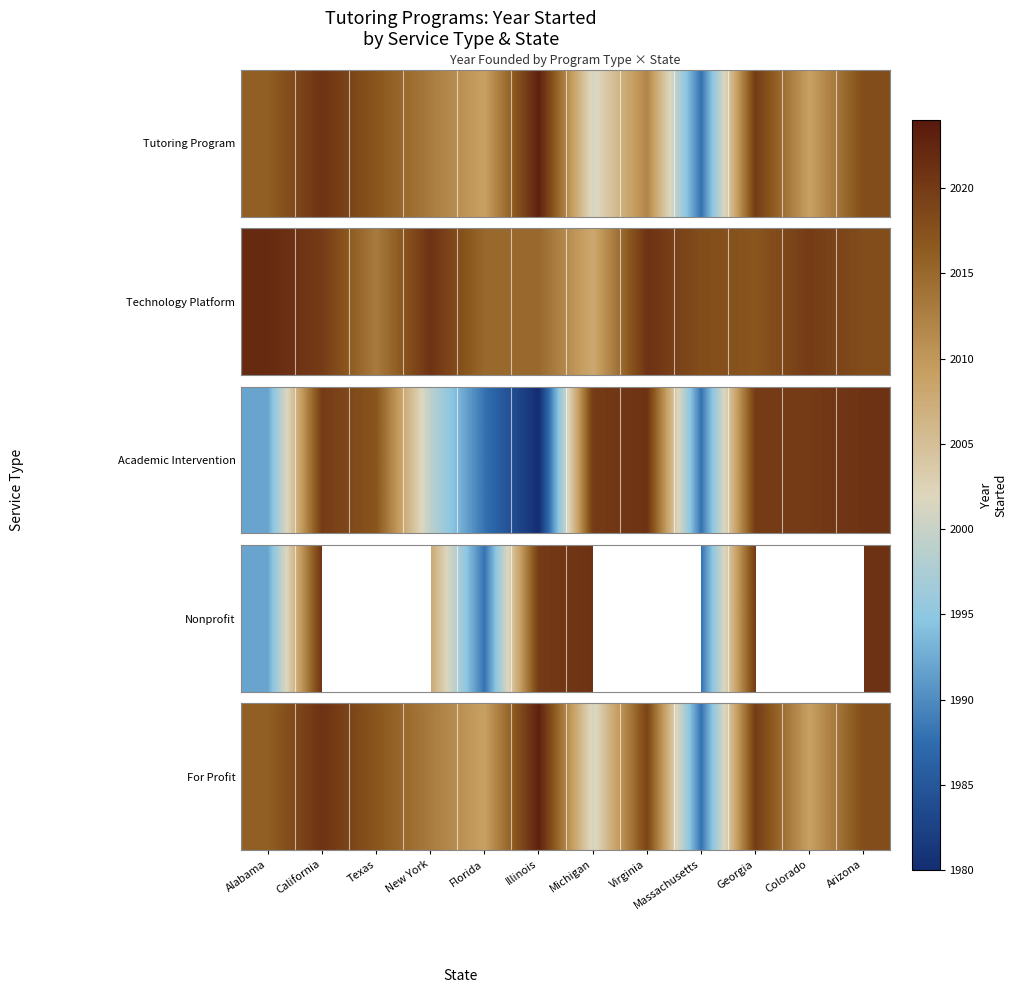

Which category has the lowest value across all series?

Massachusetts